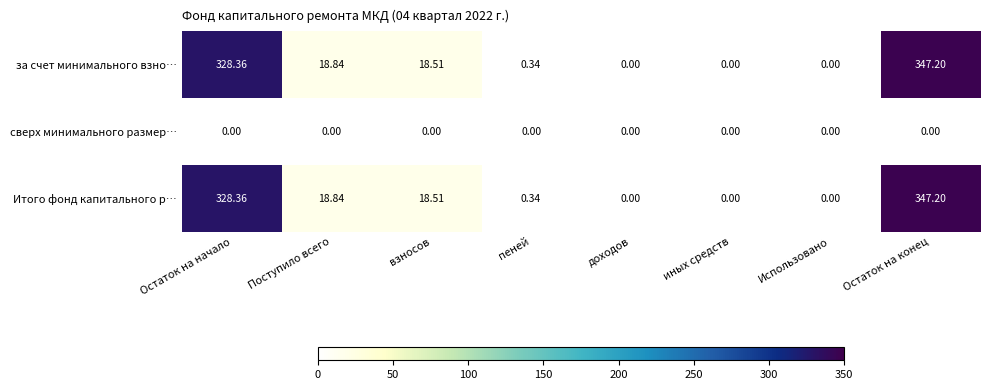

Where is Итого фонд капитального р… nearest to the value 173?

Поступило всего